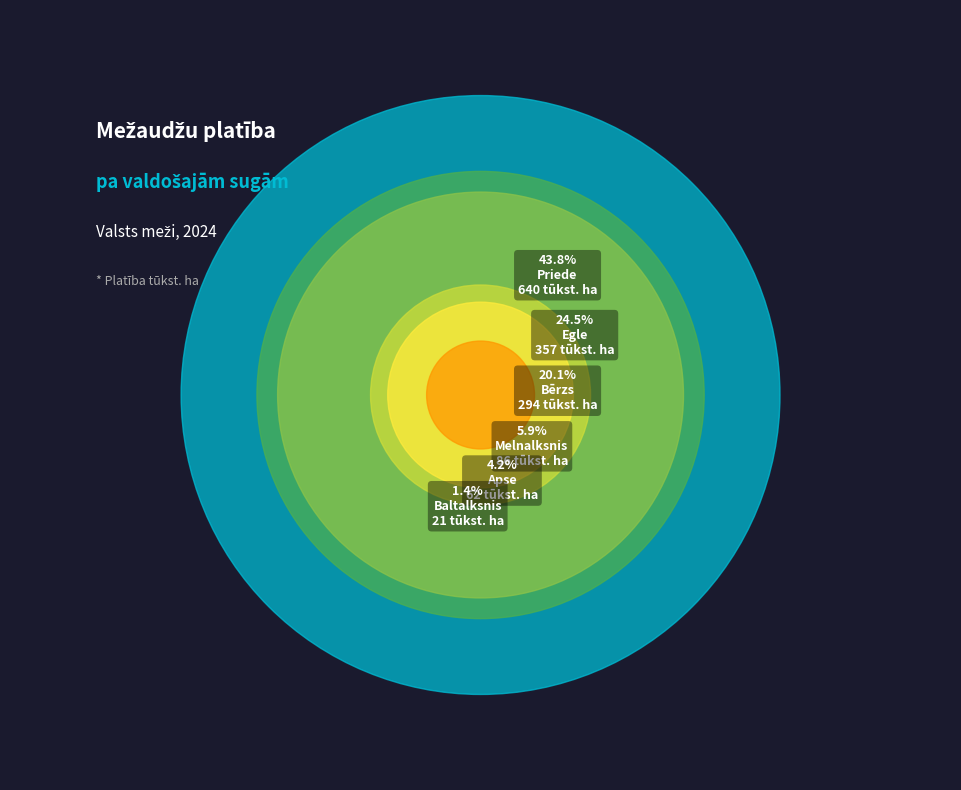

What is the total percentage of Priede and Apse?

48.1%